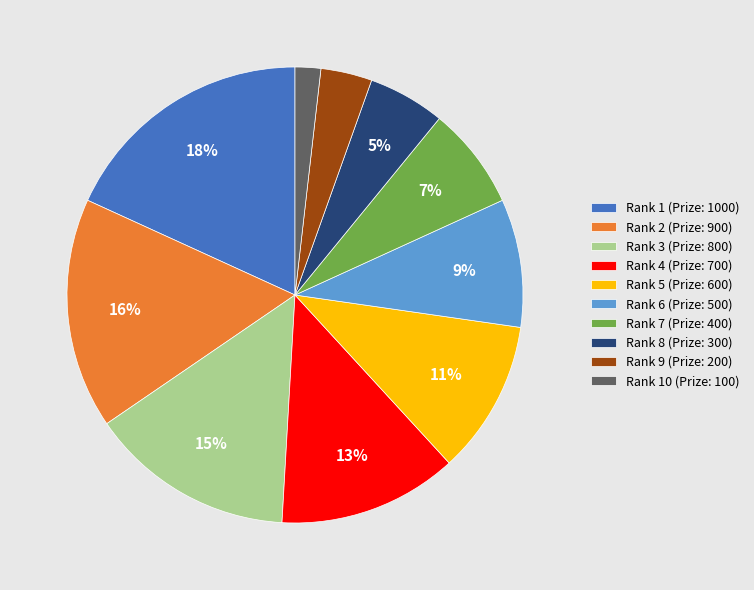

Combined, do Rank 3 (Prize: 800) and Rank 9 (Prize: 200) account for over 50%?

No